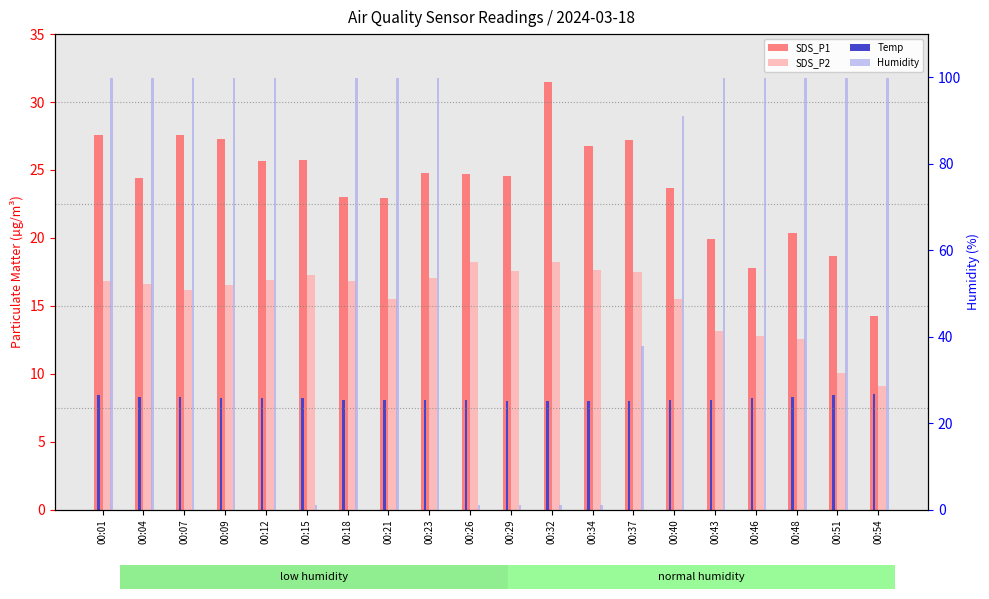

Which series has the largest total across all categories?

Humidity